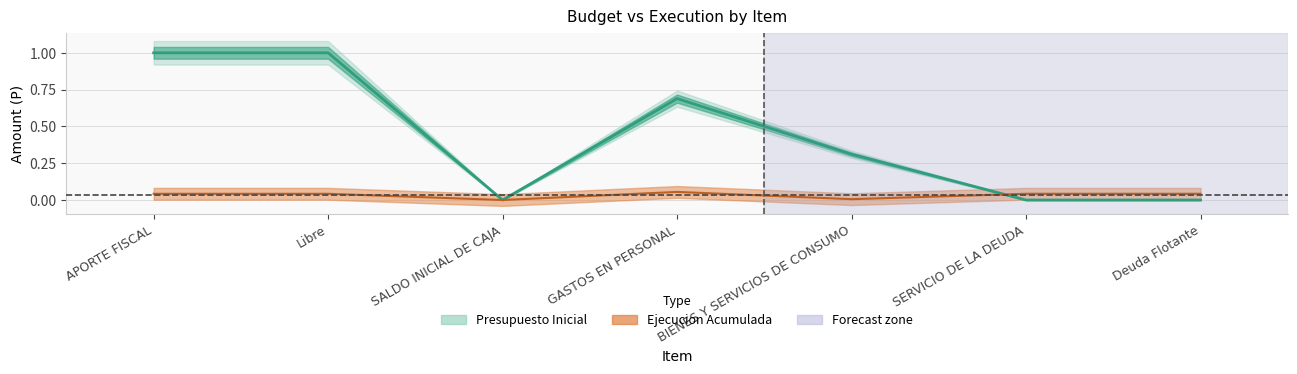

The Ejecucion Acumulada series shows 0.1 at GASTOS EN PERSONAL. True or false?

False